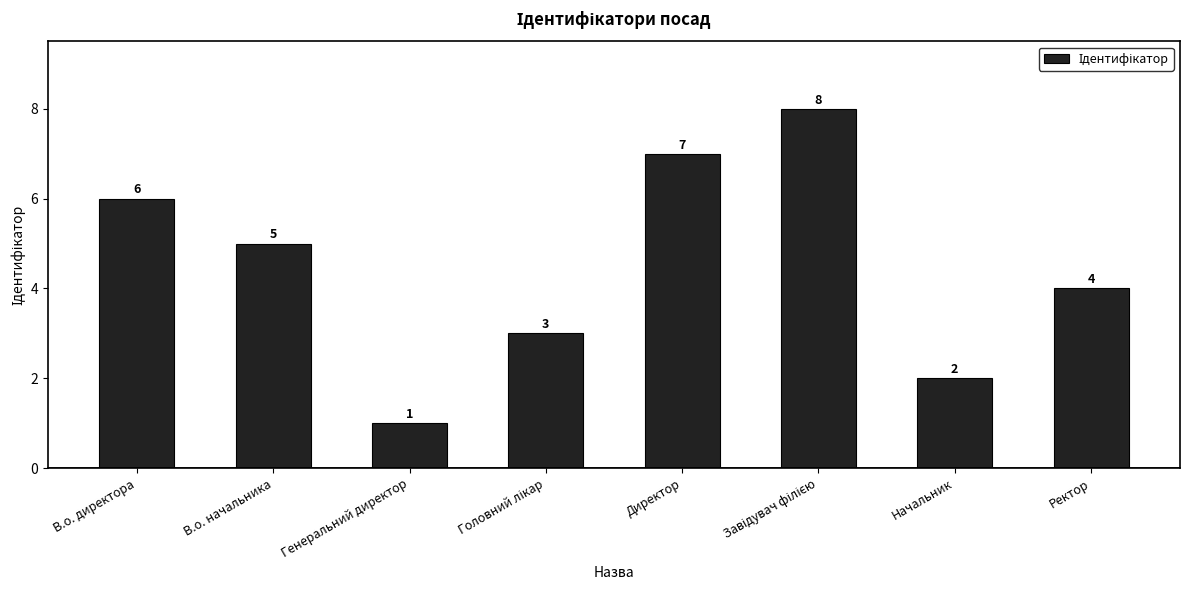

What is the change in value from Директор to Начальник?

-5